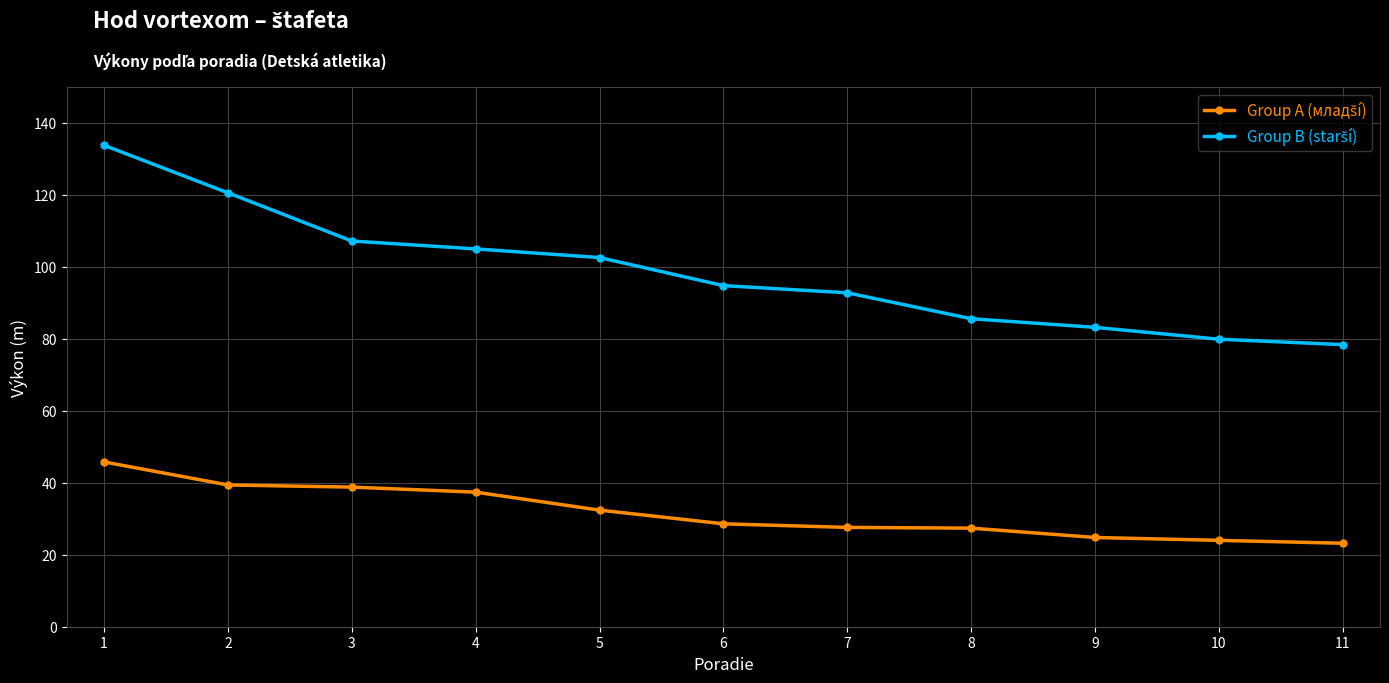

At how many categories does at least one series exceed 64?

11